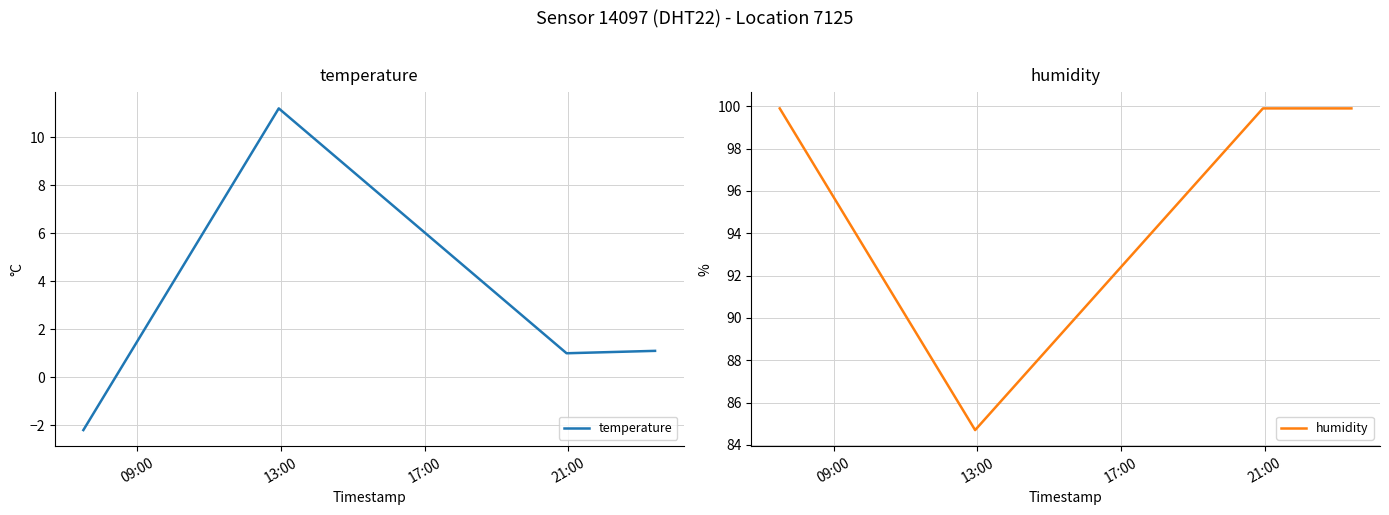

What is the lowest value of the temperature series?

-2.2